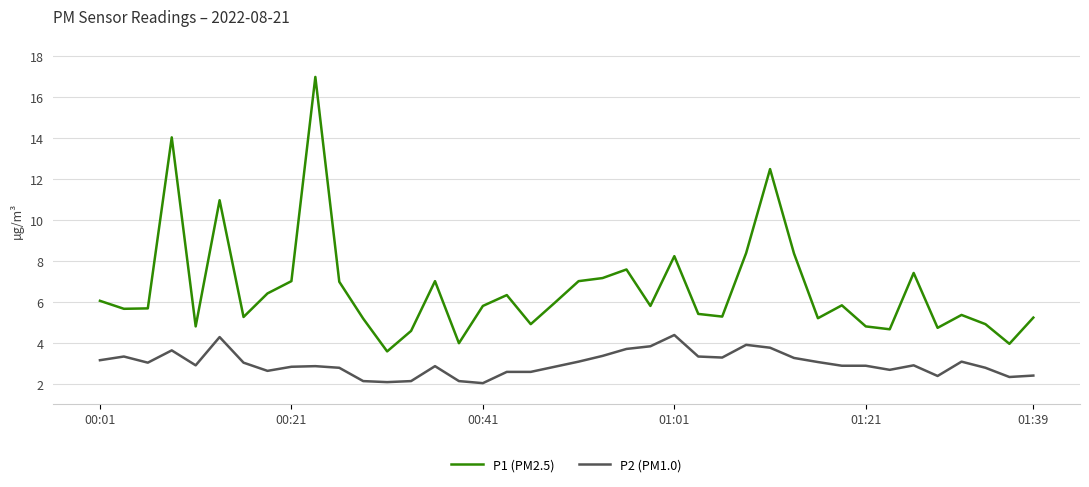

What are all the series names shown in the legend?

P1 (PM2.5), P2 (PM1.0)